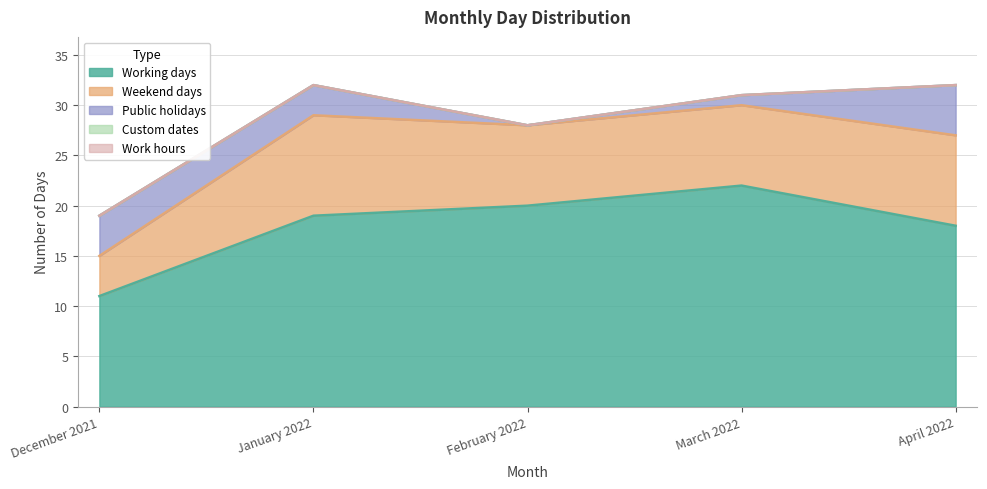

How many lines are shown in the chart?

5